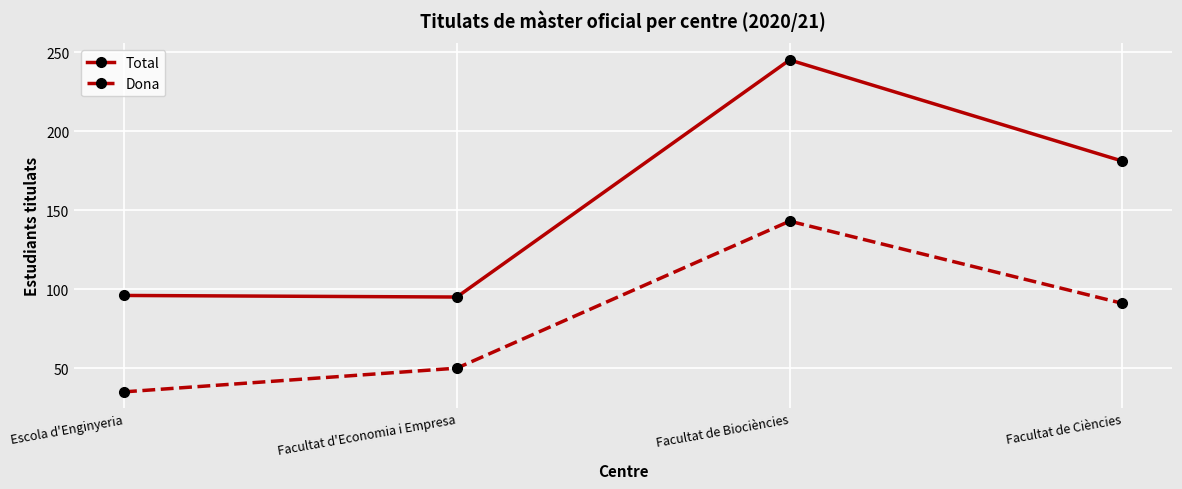

True or false: Total and Dona cross at least once.

False